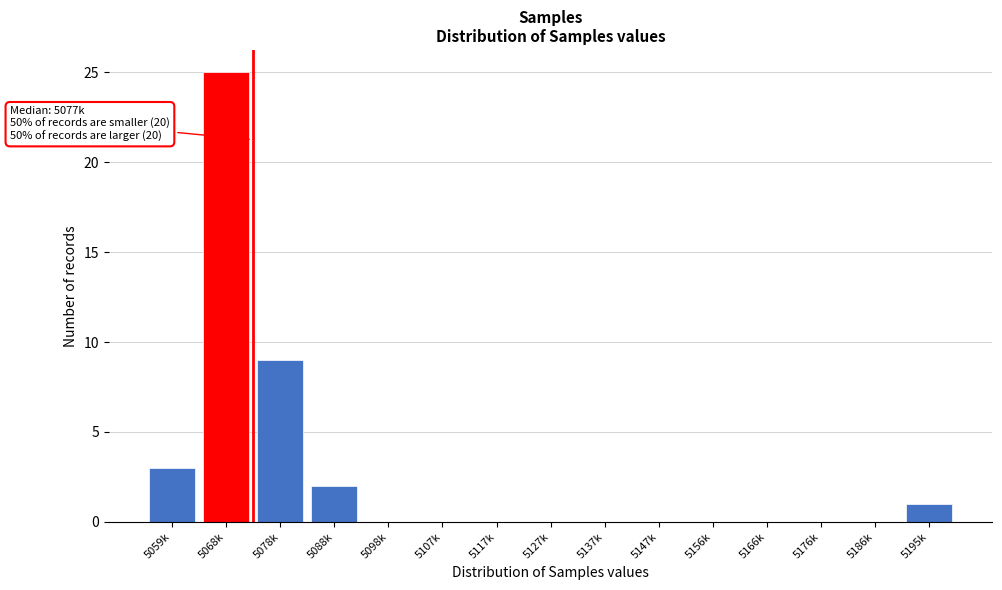

Reading left to right, what are all the values shown in this chart?

5059k=3	5068k=25	5078k=9	5088k=2	5098k=0	5107k=0	5117k=0	5127k=0	5137k=0	5147k=0	5156k=0	5166k=0	5176k=0	5186k=0	5195k=1